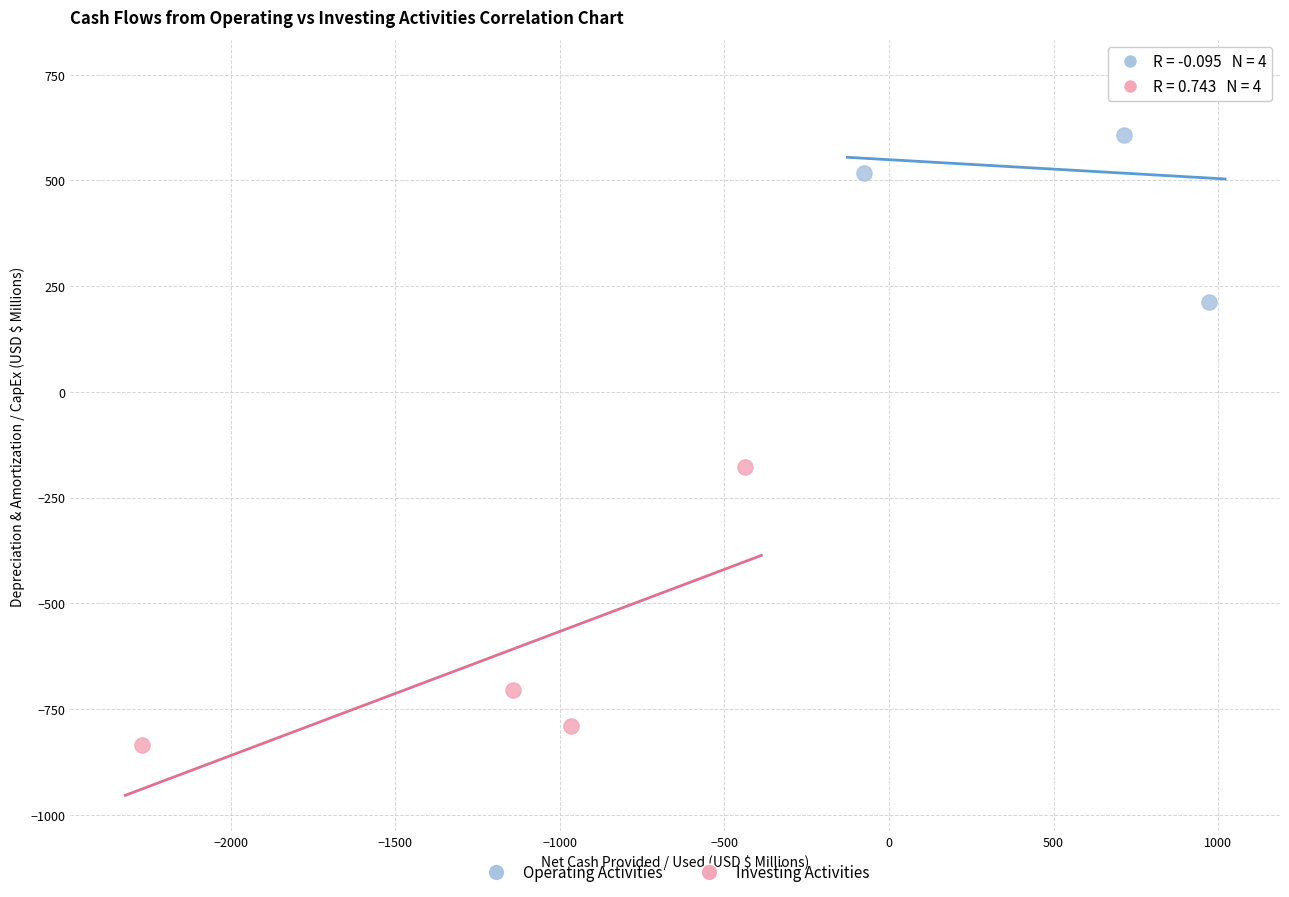

Which series contains the highest Y value?

Operating Activities